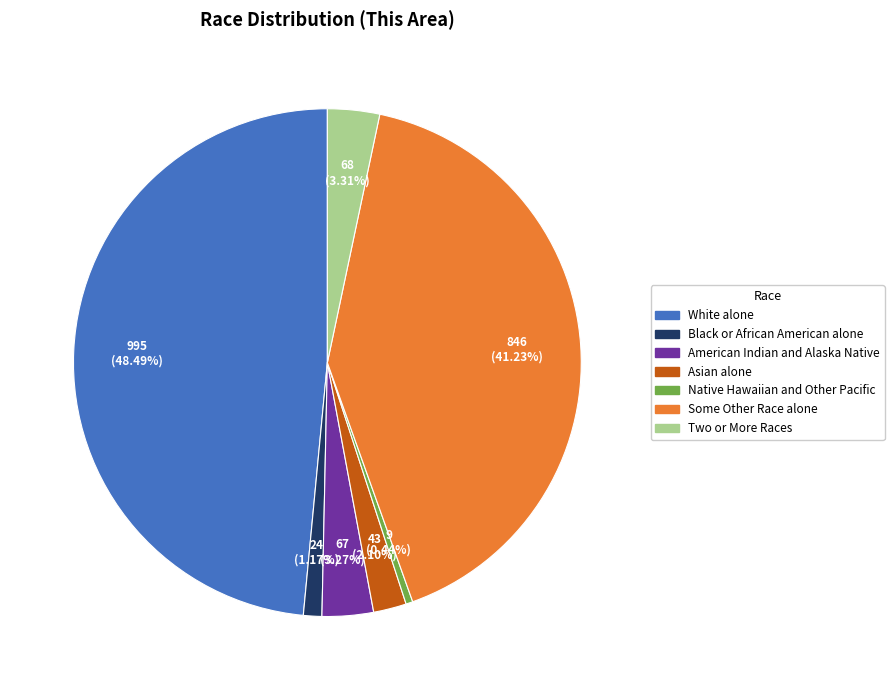

Is Native Hawaiian and Other Pacific the majority of the pie?

No